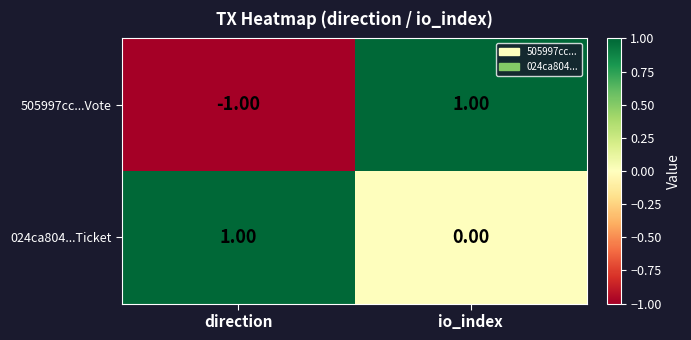

At how many categories does at least one series exceed 0?

2